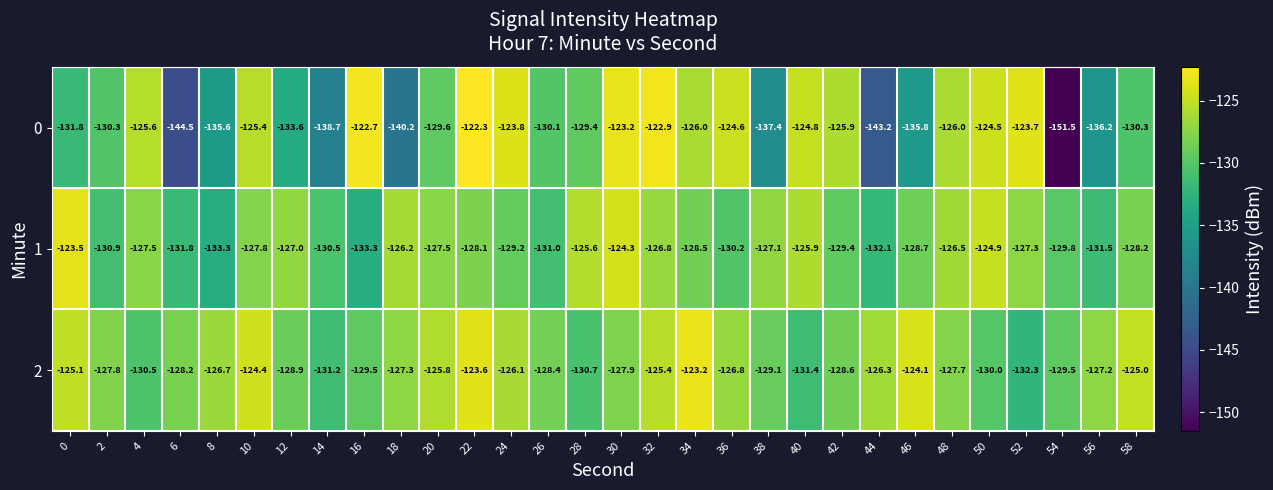

Count the number of data series in this chart.

3